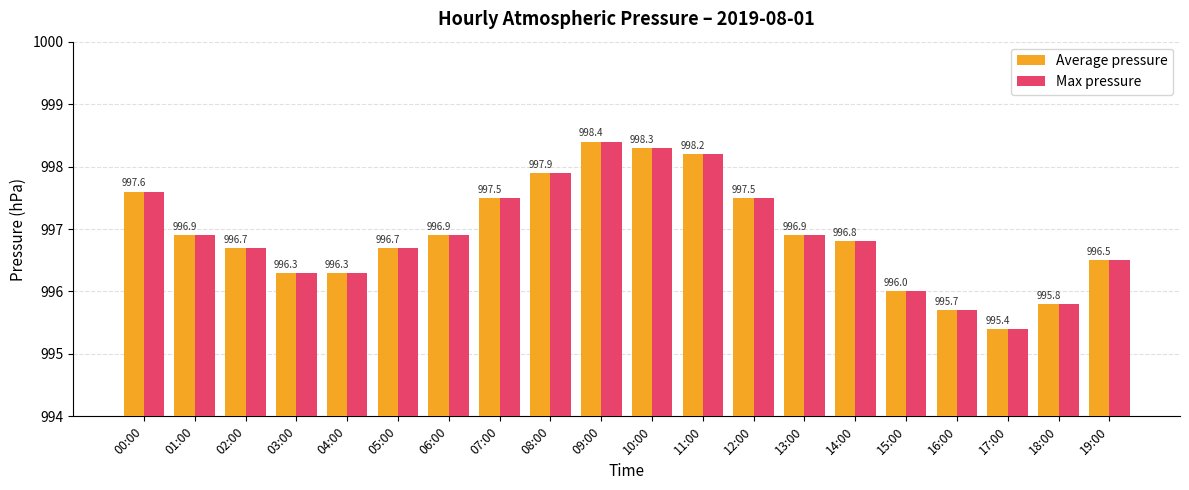

Where does the Max pressure series first go above 996?

00:00